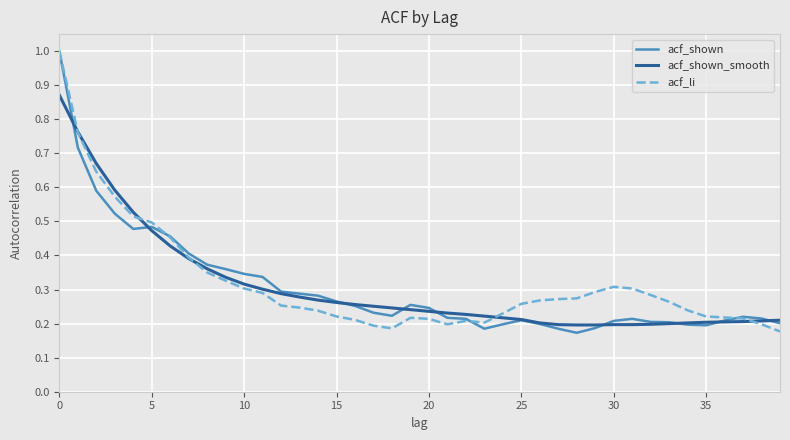

What is the maximum value shown in the chart?

1.0